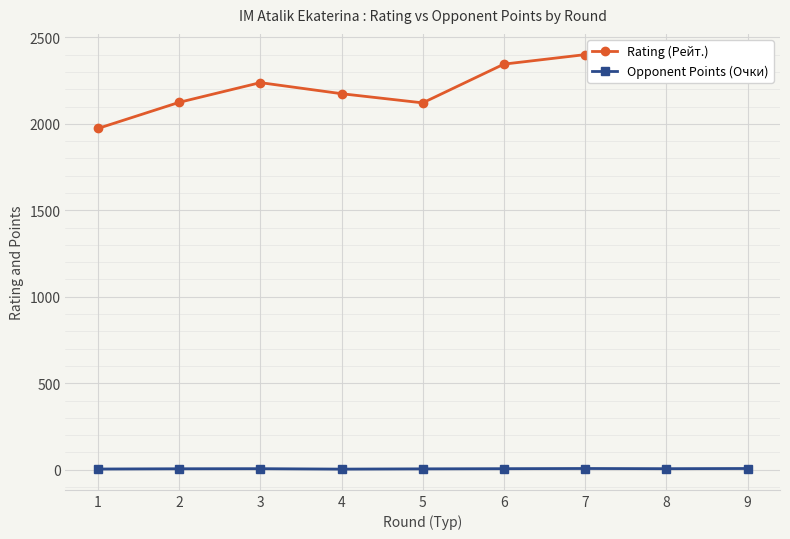

What is the spread (max minus min) of values at 5?

2116.0